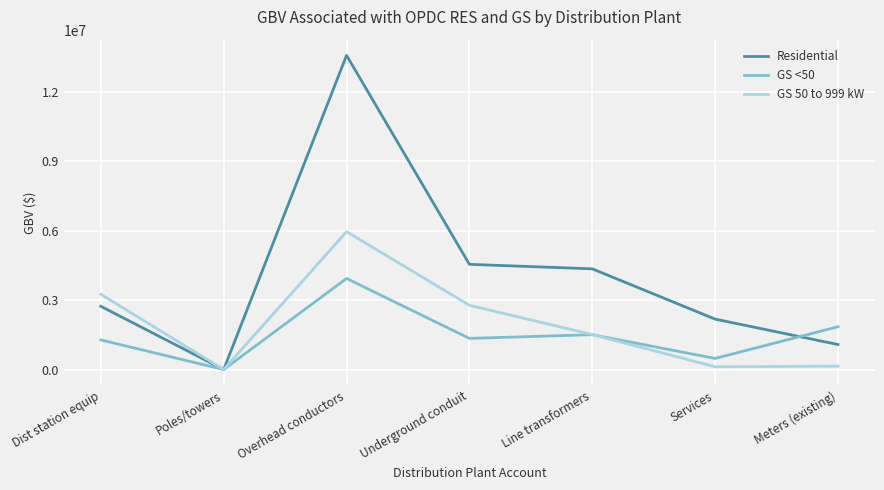

How many lines are shown in the chart?

3